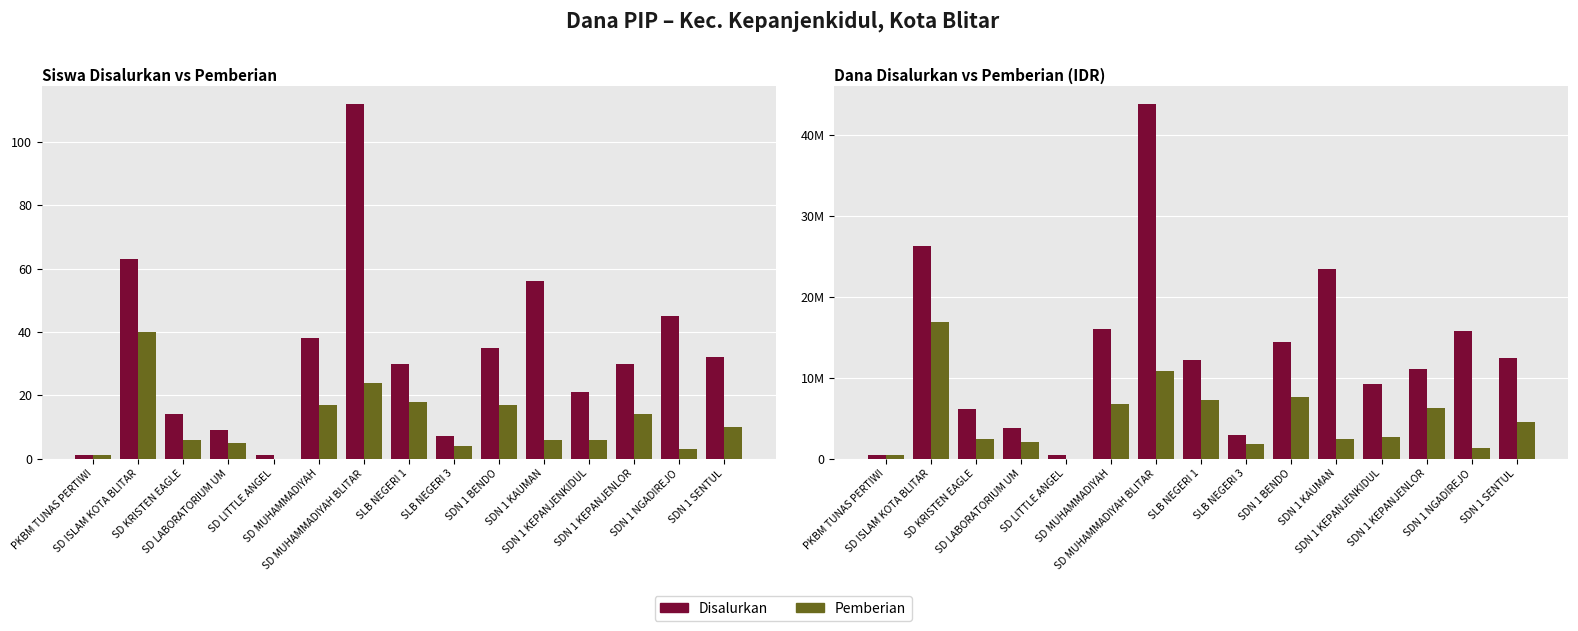

What is the value of the Disalurkan bar at the 2nd from the left?

26325000